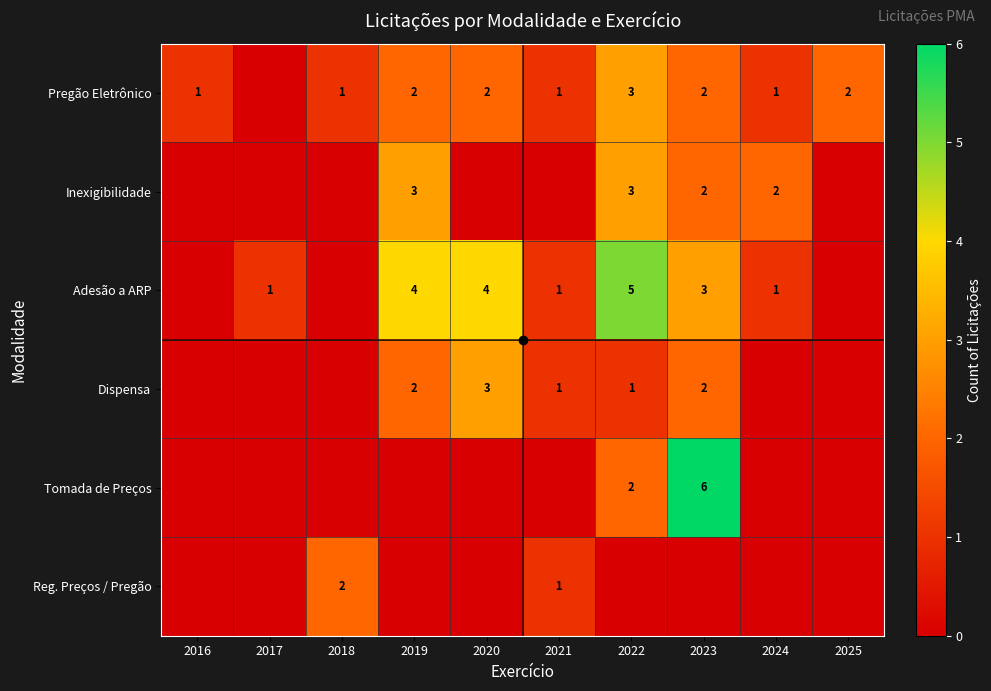

What is the sum of the Adesão a ARP values at 2017 and 2020?

5